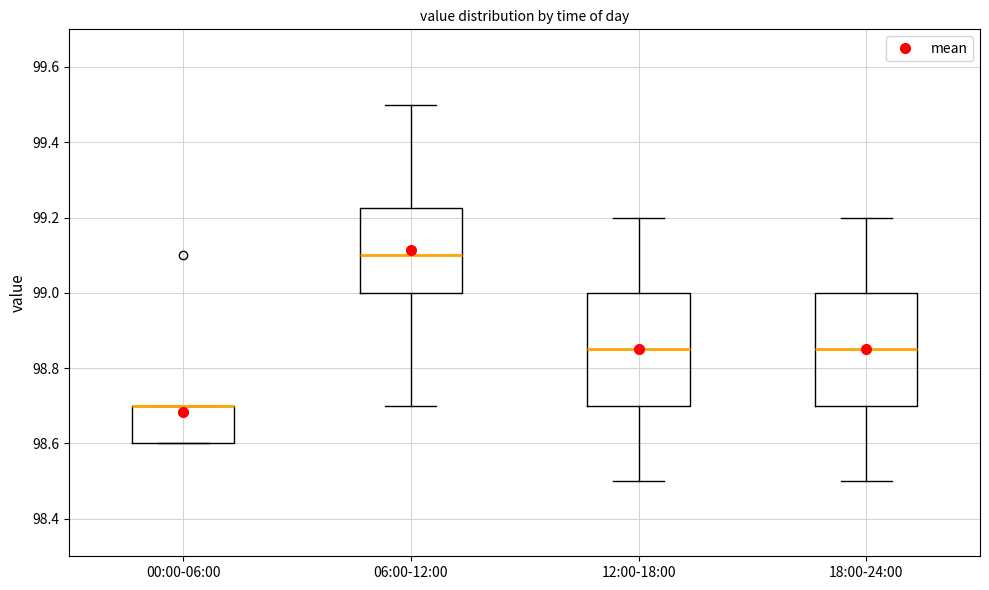

Reading left to right, transcribe this box plot: for each box, give where its median line is, the range the box spans, and where its two whiskers end, as read against the y-axis. The values are not printed on the chart, so give them approximately, as read against the axis.

00:00-06:00: median 98.70 (drawn on the box's upper edge), box 98.60 to 98.70, whiskers 98.60 to 98.70
06:00-12:00: median 99.10, box 99.00 to 99.22, whiskers 98.70 to 99.50
12:00-18:00: median 98.86, box 98.70 to 99.00, whiskers 98.50 to 99.20
18:00-24:00: median 98.86, box 98.70 to 99.00, whiskers 98.50 to 99.20